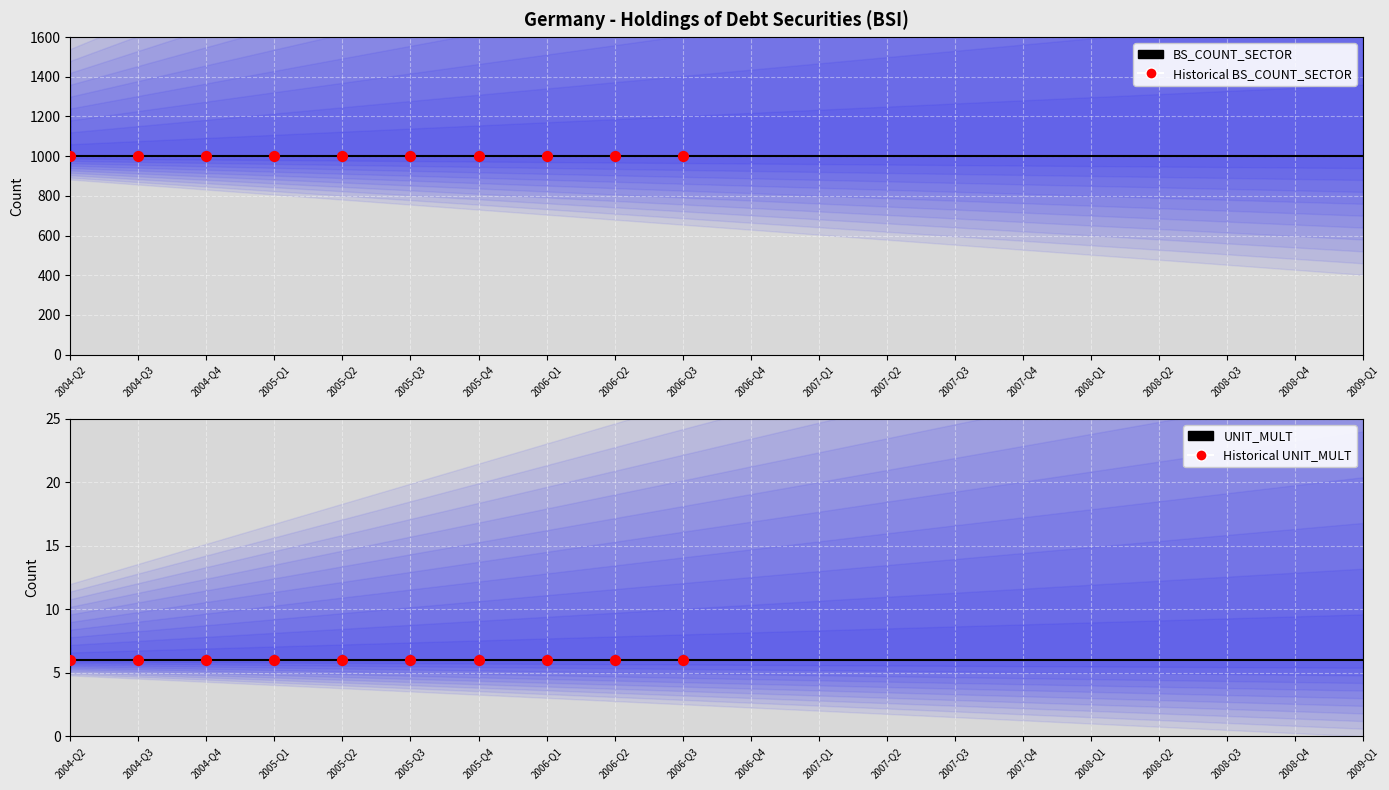

Is the value of DECIMALS at 2006-Q4 greater than the value of BS_COUNT_SECTOR at 2007-Q4?

No